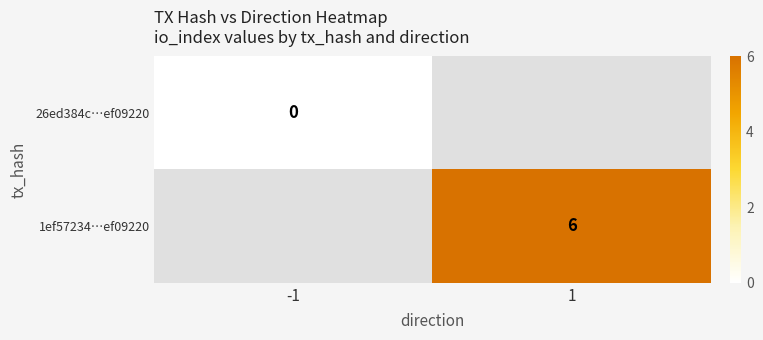

Is it true that 1ef57234…ef09220 equals 6 at 1?

True